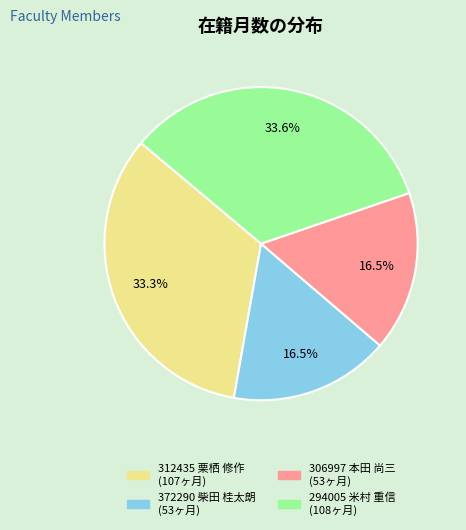

Approximately how many times larger is the value at 306997 本田 尚三 compared to 372290 柴田 桂太朗?

1.0